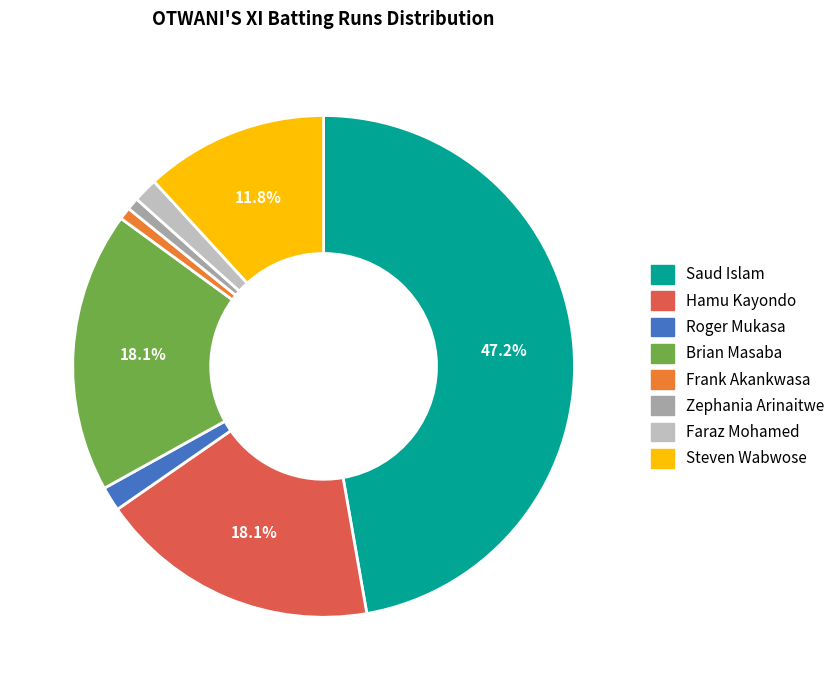

Between Saud Islam and Steven Wabwose, which is larger?

Saud Islam